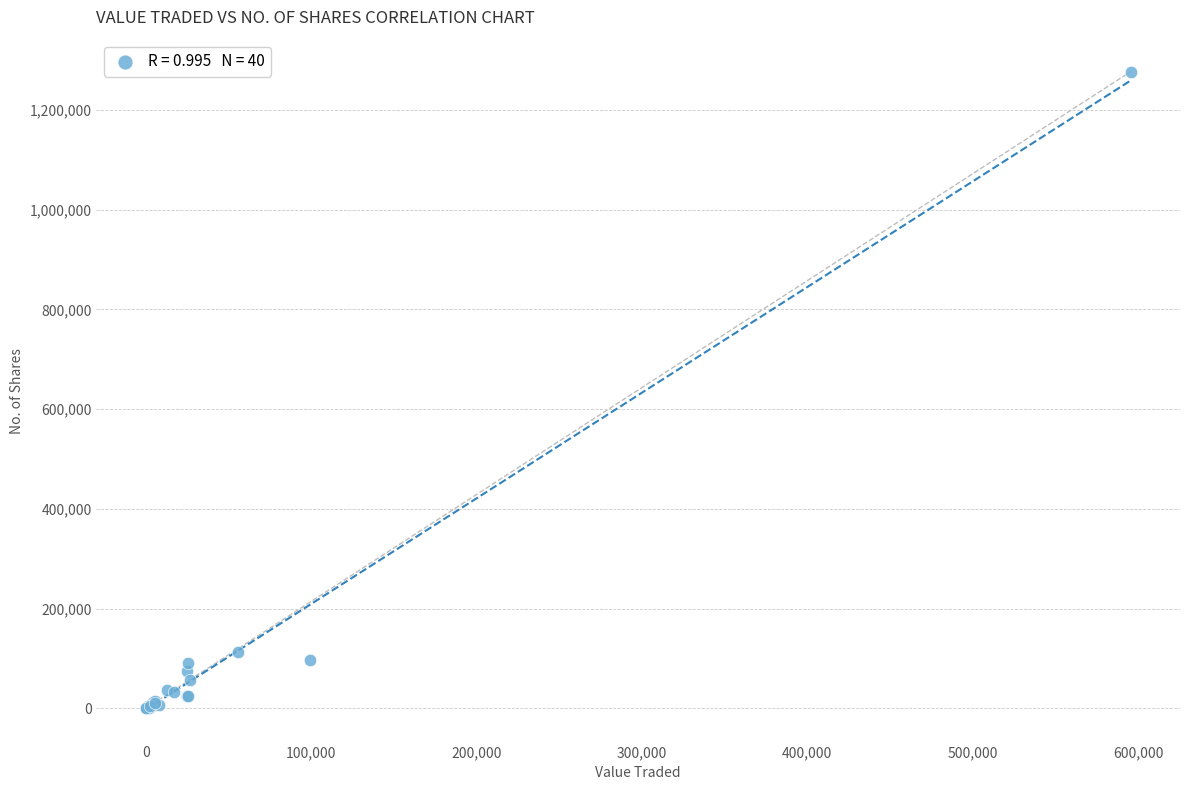

What Y value in the scatter plot is closest to 638355?

113710